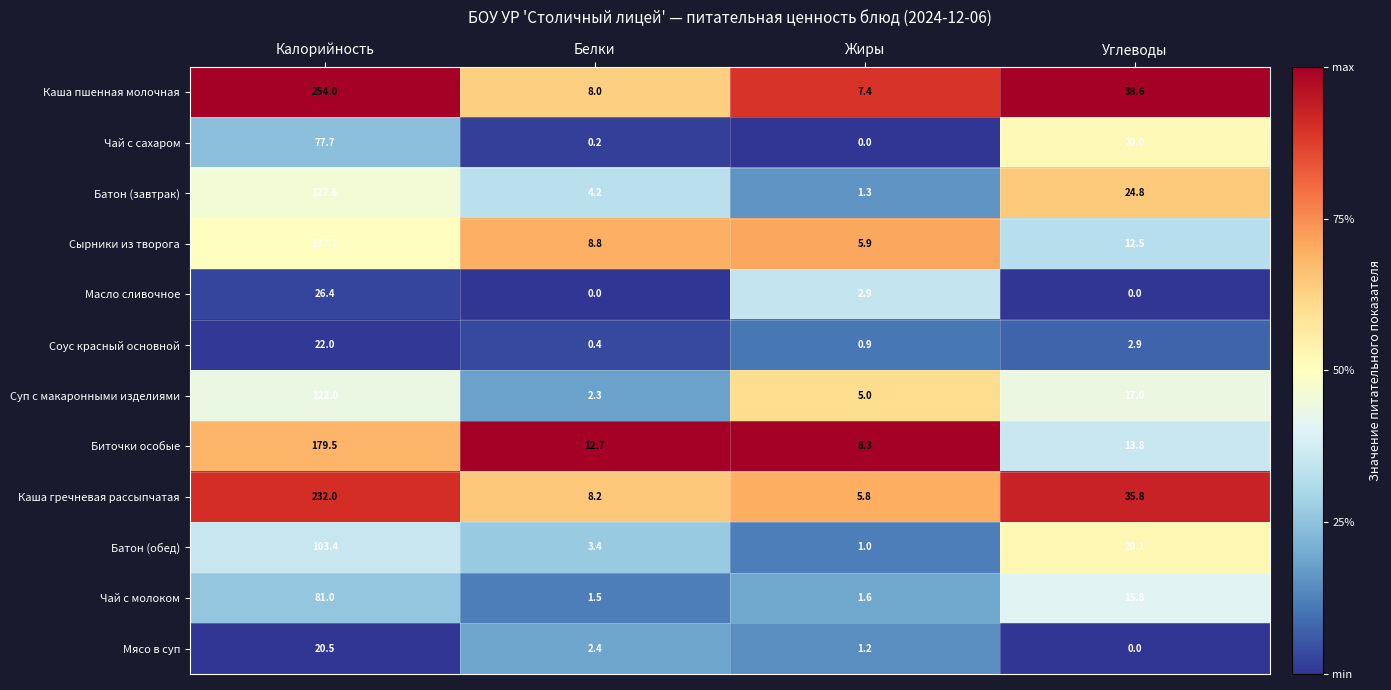

What is the maximum value shown in the chart?

254.0